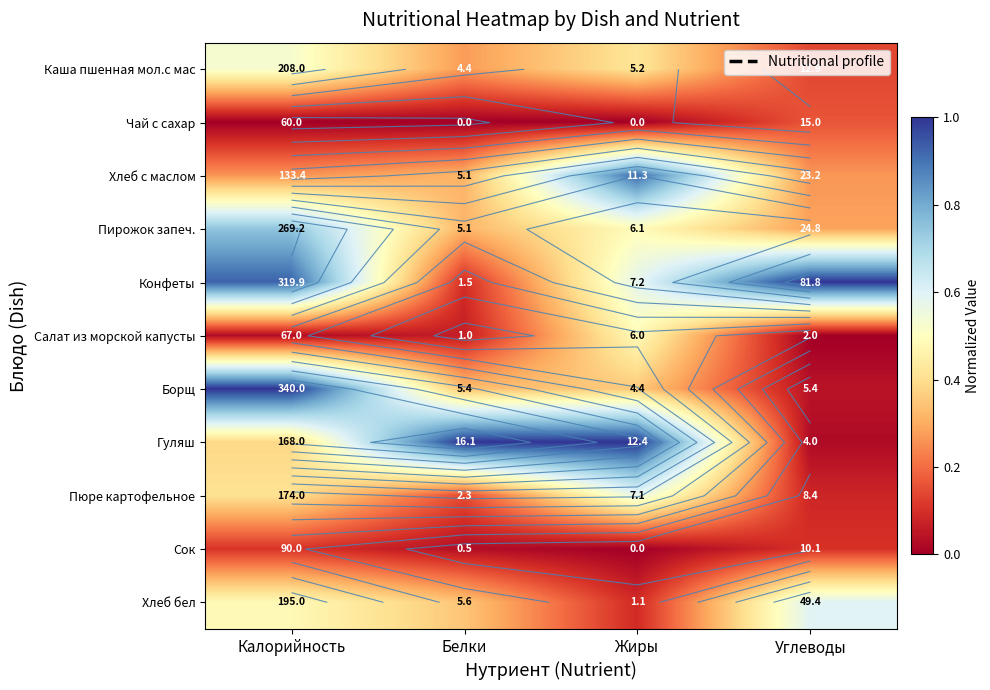

At which label is Хлеб бел closest to 0?

Жиры